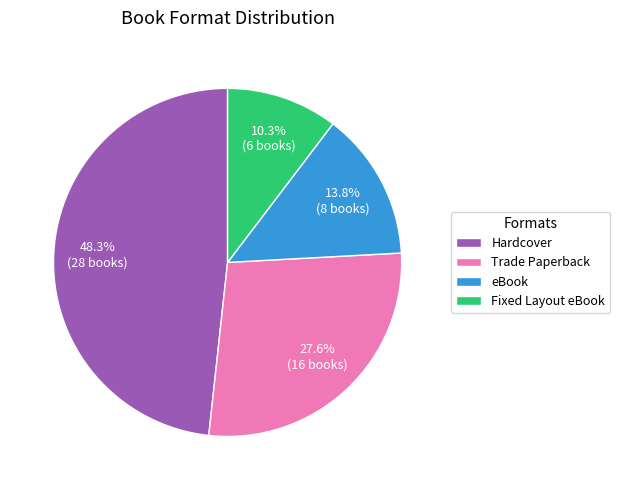

Do Fixed Layout eBook and eBook together represent more than half of the pie?

No